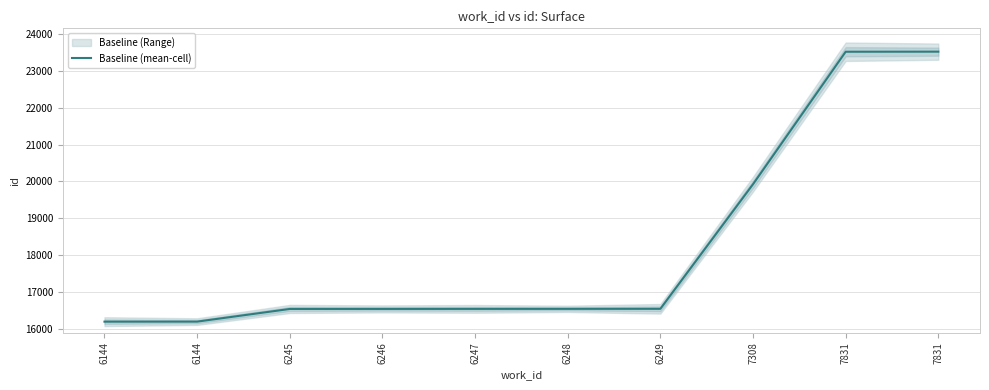

List the labels in order of value, smallest first.

6144, 6144, 6245, 6246, 6247, 6248, 6249, 7308, 7831, 7831